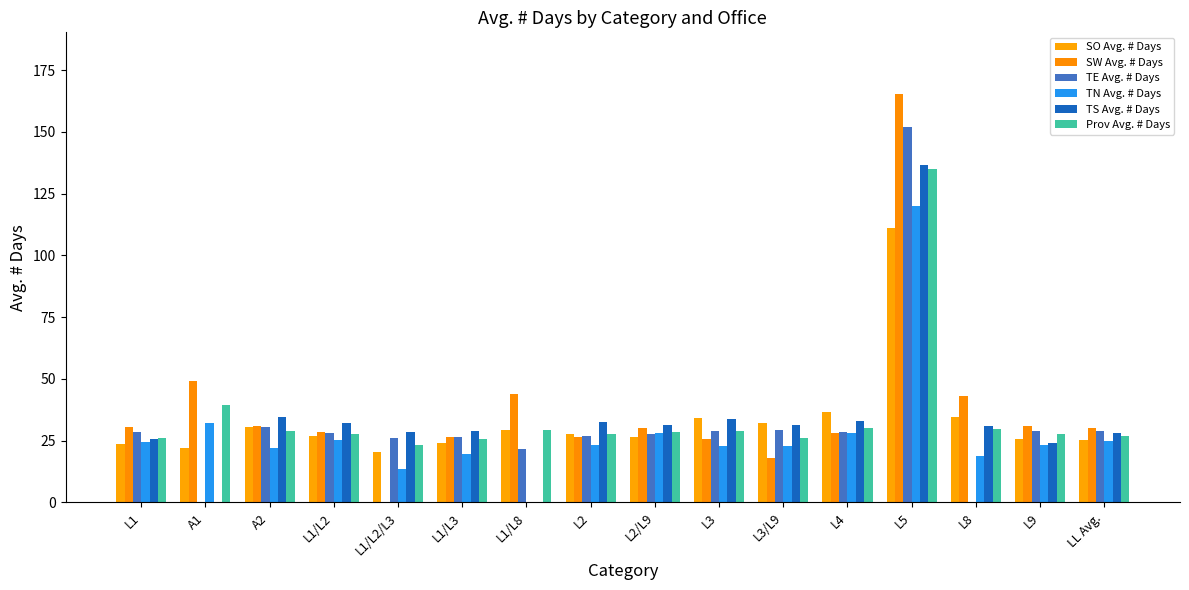

How many categories are shown in the chart?

16